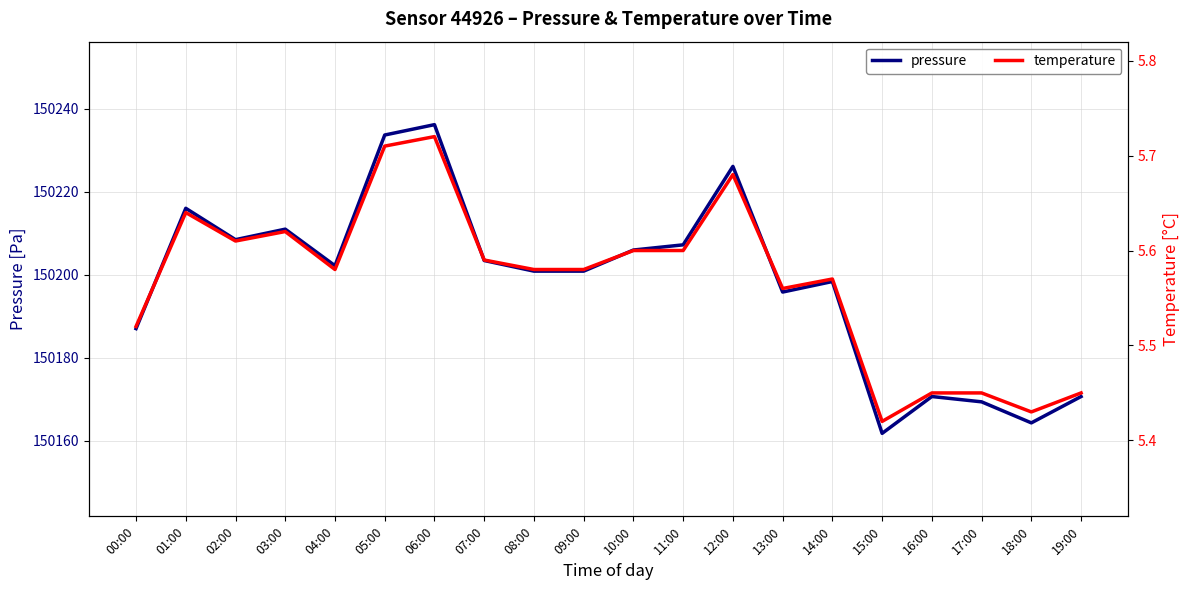

Rank the series by their average value, from lowest to highest.

temperature, pressure